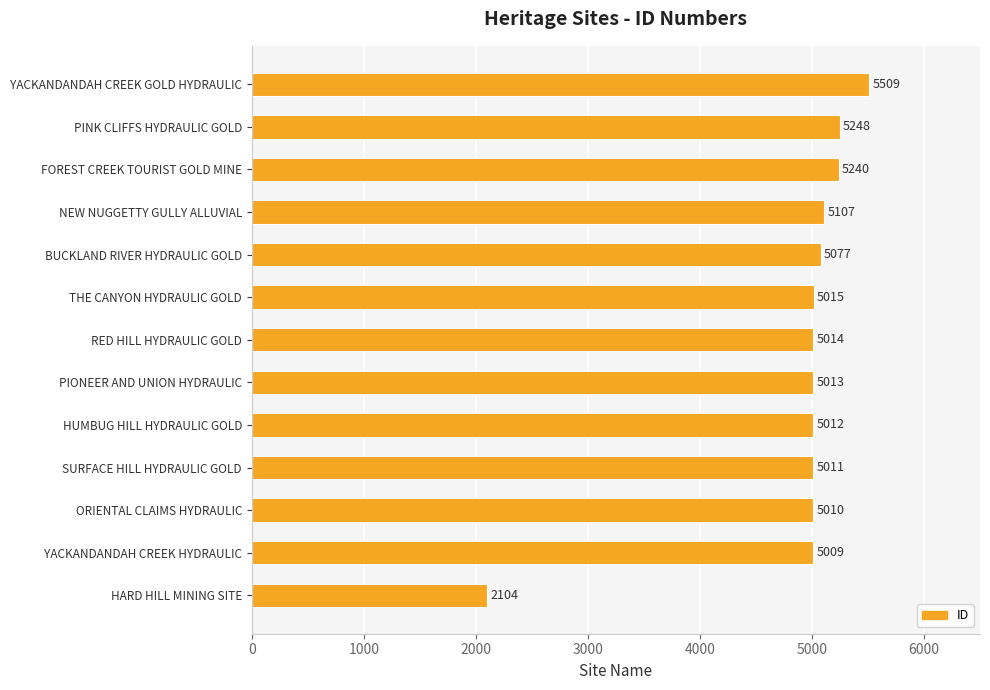

Which has a higher value, HARD HILL MINING SITE or YACKANDANDAH CREEK HYDRAULIC?

YACKANDANDAH CREEK HYDRAULIC